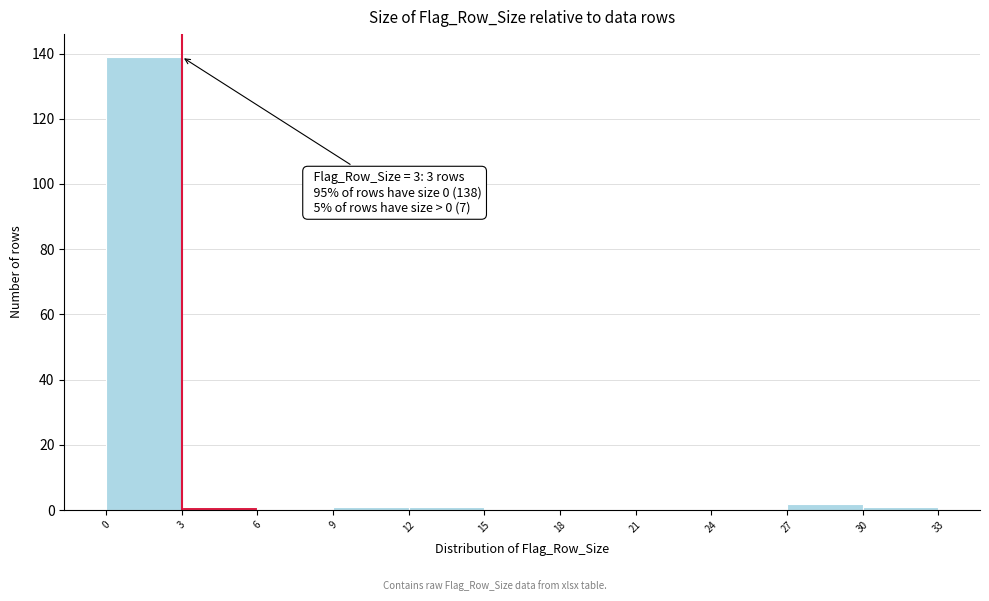

Which range on the x-axis has the tallest bar?

0 to 3